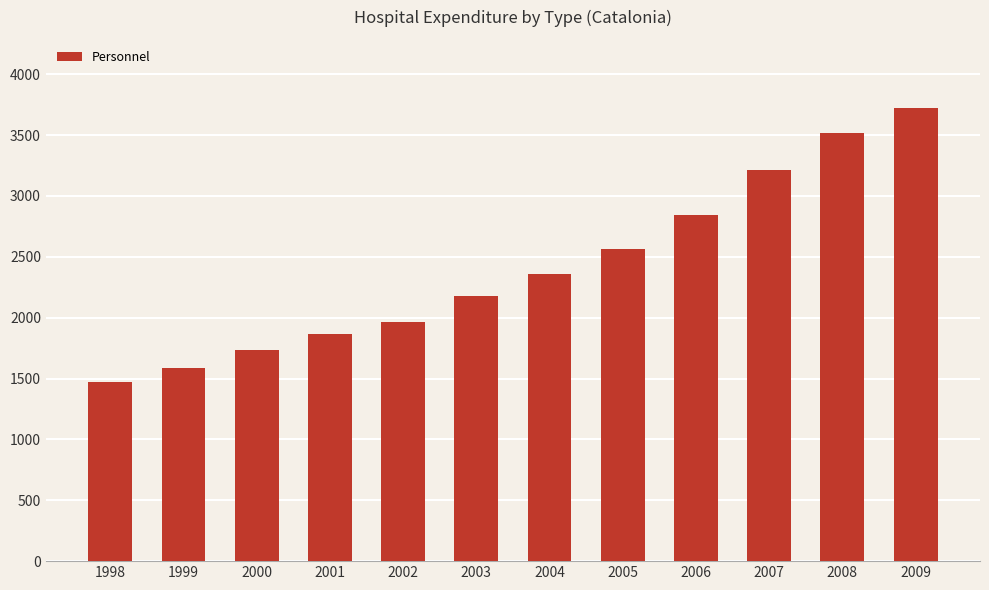

Approximately how many times larger is the value at 2002 compared to 2003?

0.9